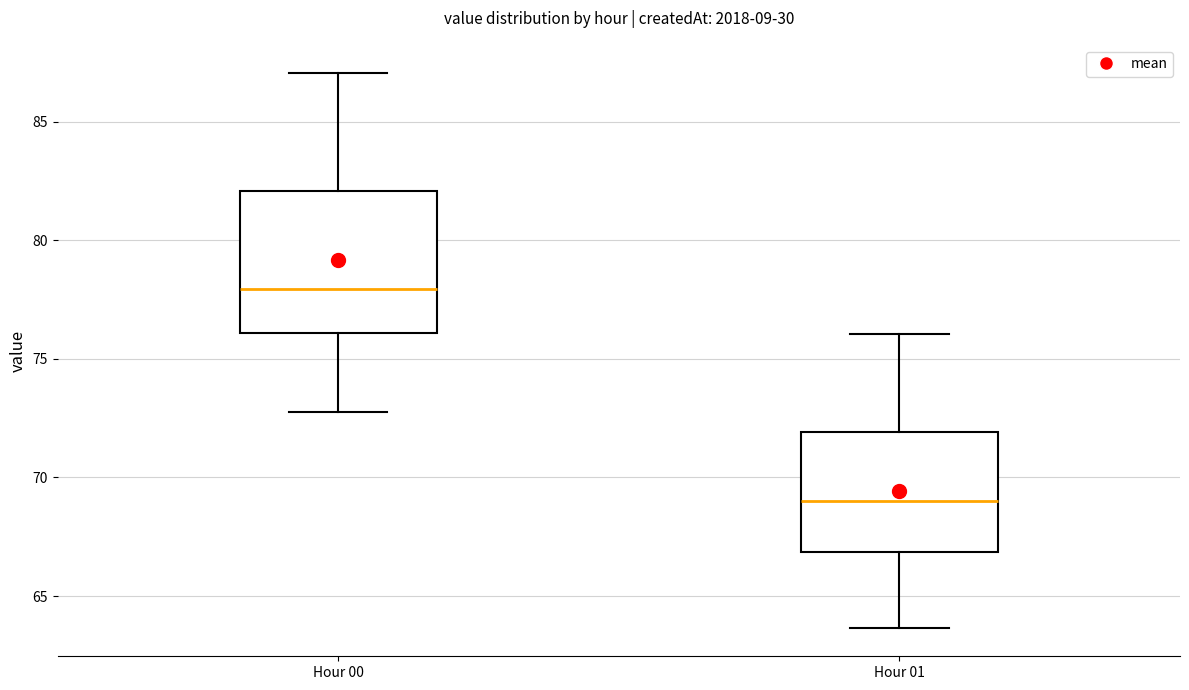

Where does the upper whisker of the box for Hour 00 end on the y-axis? The values are not printed on the chart, so give them approximately, as read against the axis.

87.0